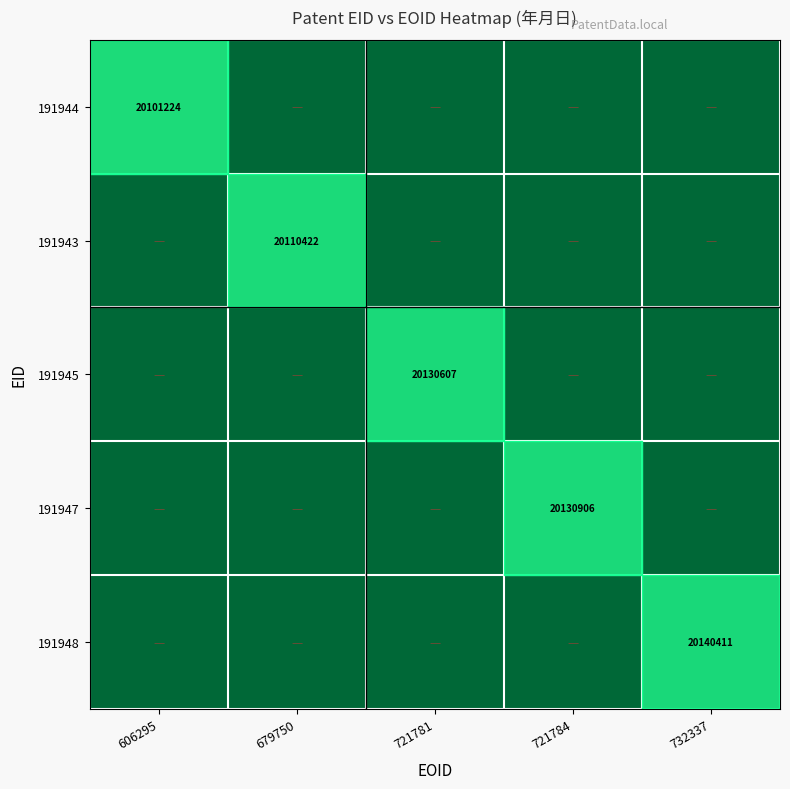

Between 679750 and 721781, which is larger?

679750